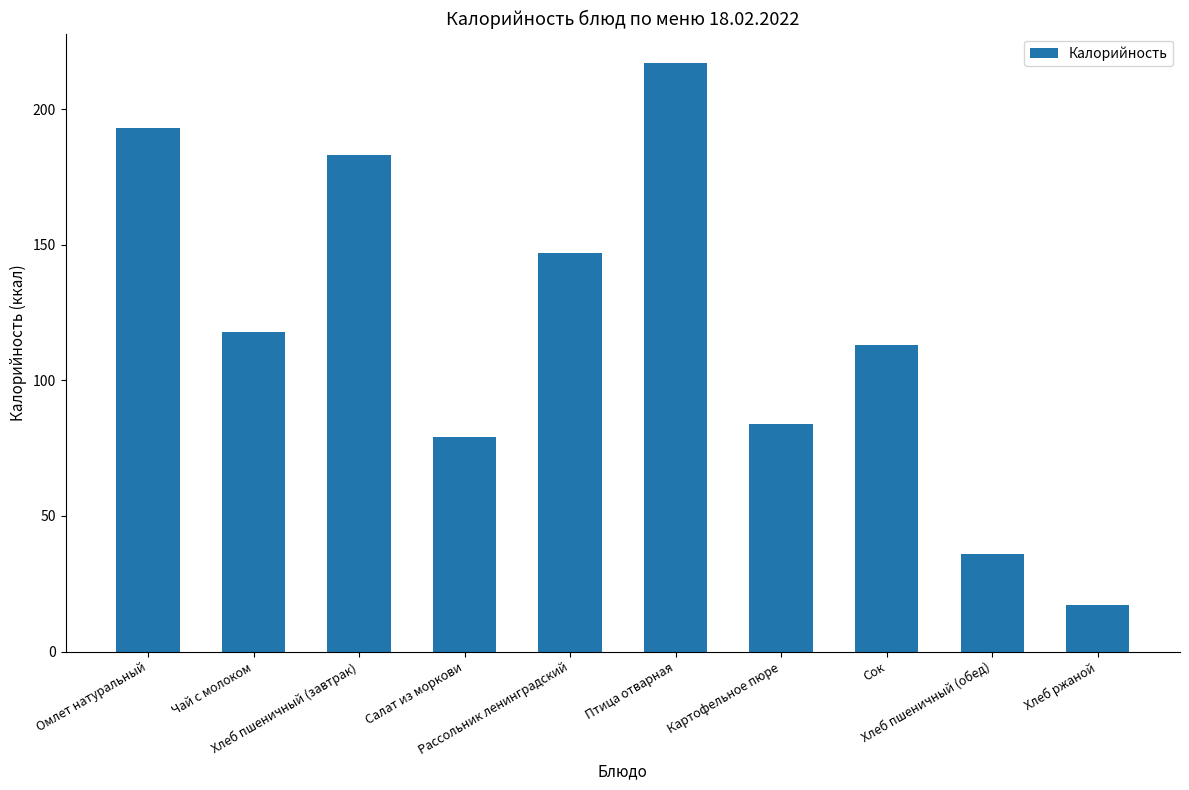

Is it true that the value at Салат из моркови is 44?

False